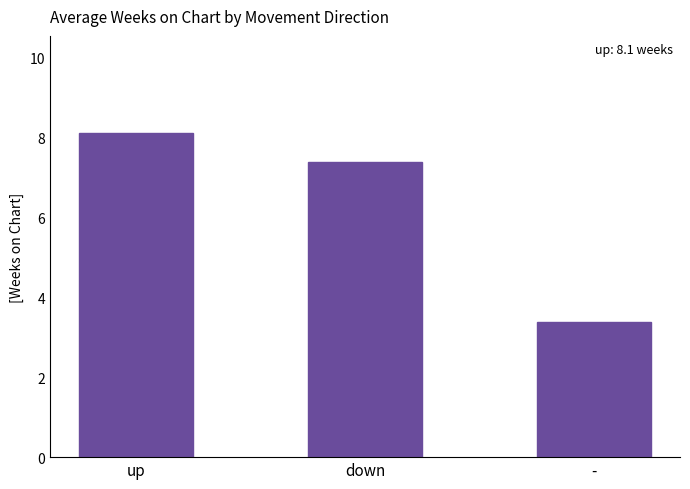

At which label does the data first exceed 7?

up